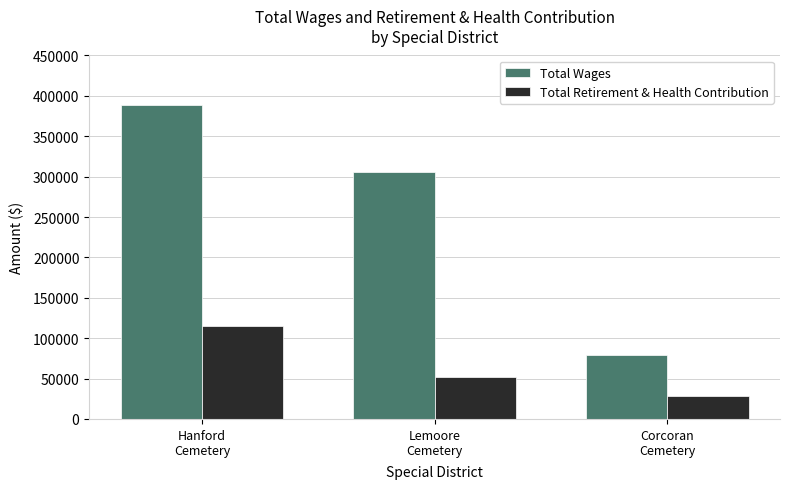

Which series has the largest total across all categories?

Total Wages